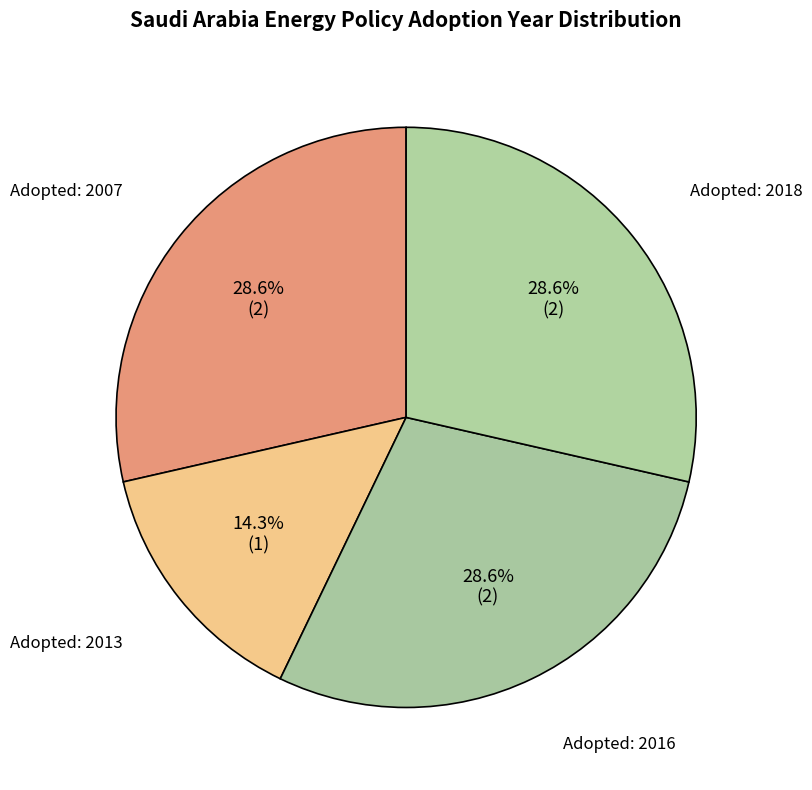

Is the sum of Adopted: 2016 and Adopted: 2013 greater than half?

No